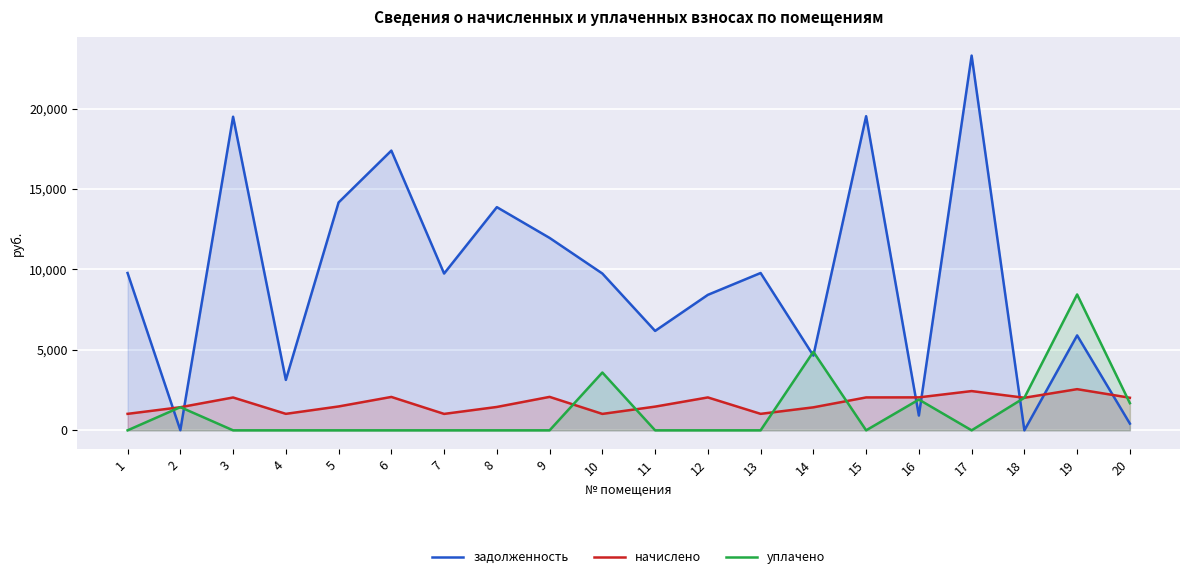

Which series has the widest spread of values?

задолженность